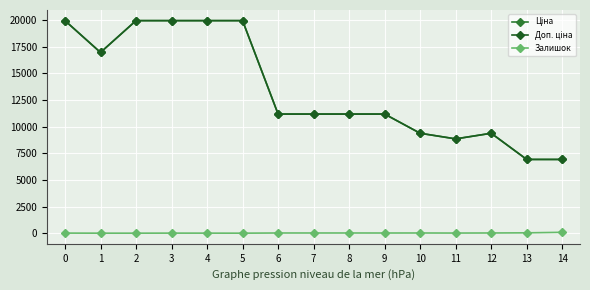

Does the chart have visible grid lines?

Yes